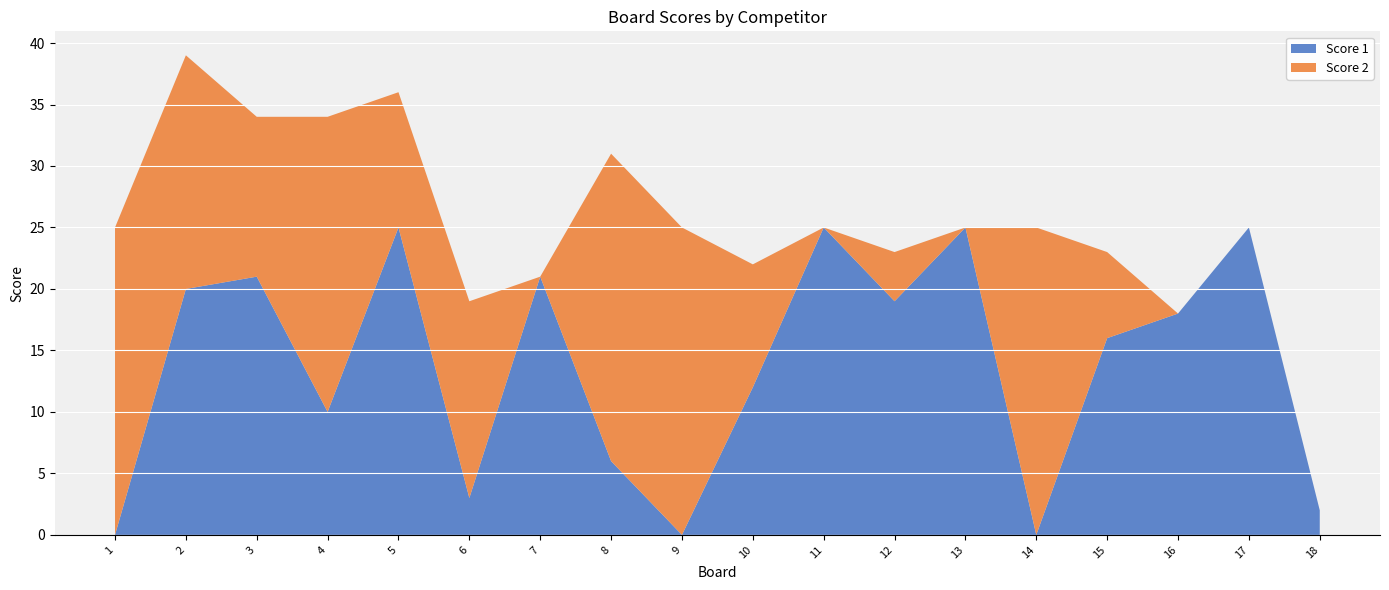

Reading right to left, what are all the values shown in this chart?

Score 1: 2	25	18	16	0	25	19	25	12	0	6	21	3	25	10	21	20	0
Score 2: 0	0	0	7	25	0	4	0	10	25	25	0	16	11	24	13	19	25